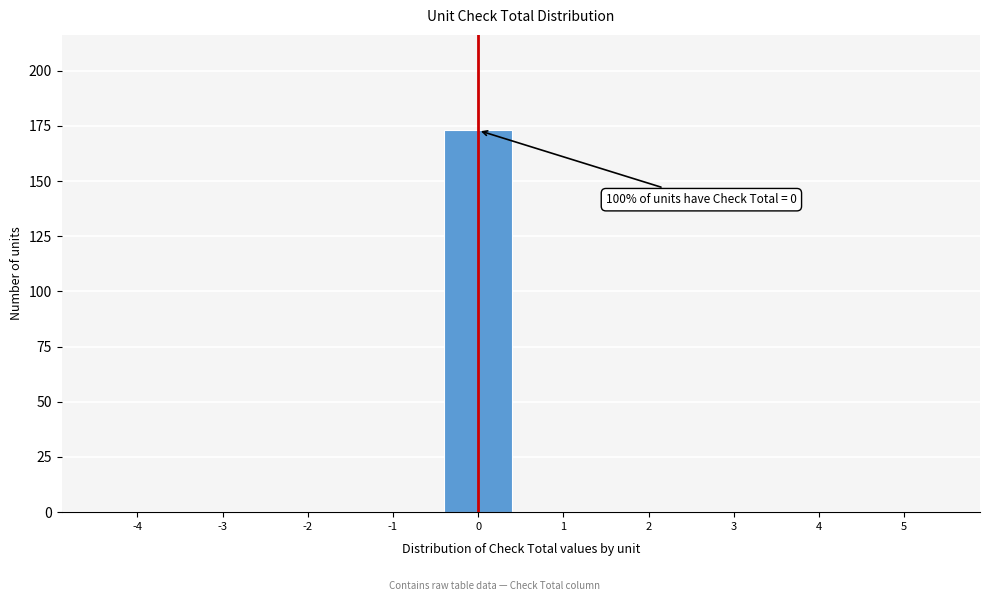

Reading left to right, list all the values displayed in this chart.

-4=0	-3=0	-2=0	-1=0	0=173	1=0	2=0	3=0	4=0	5=0